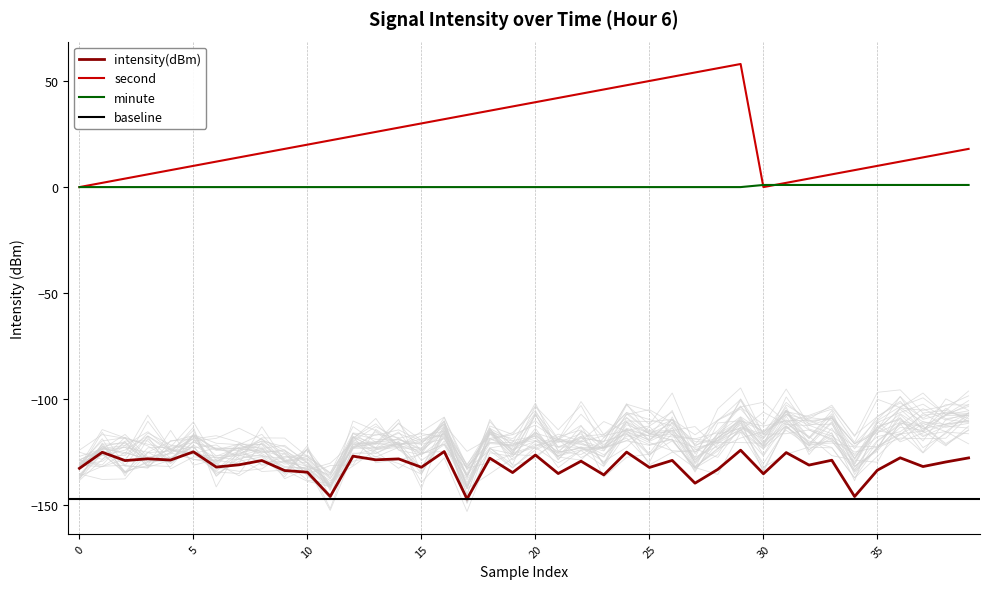

Is it true that minute equals -0.6 at 26?

False